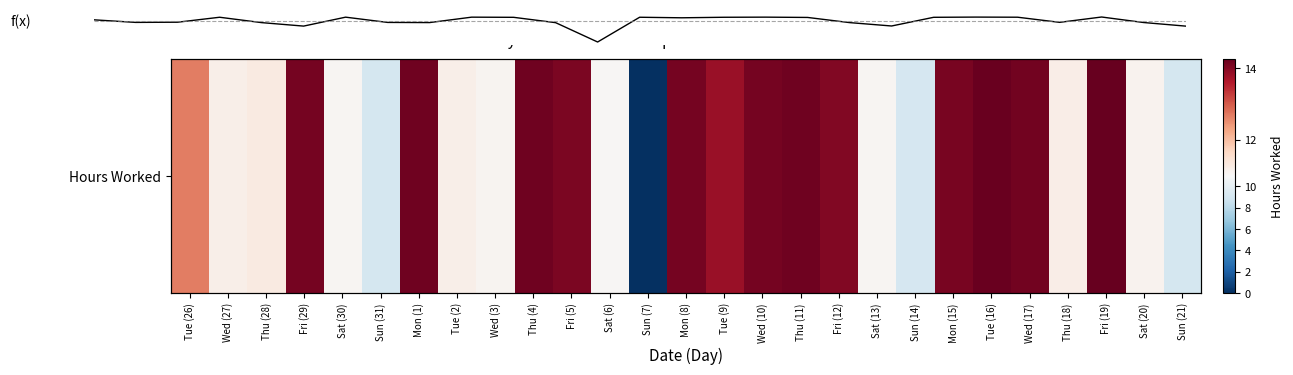

Does the chart display data point markers on the line(s)?

No